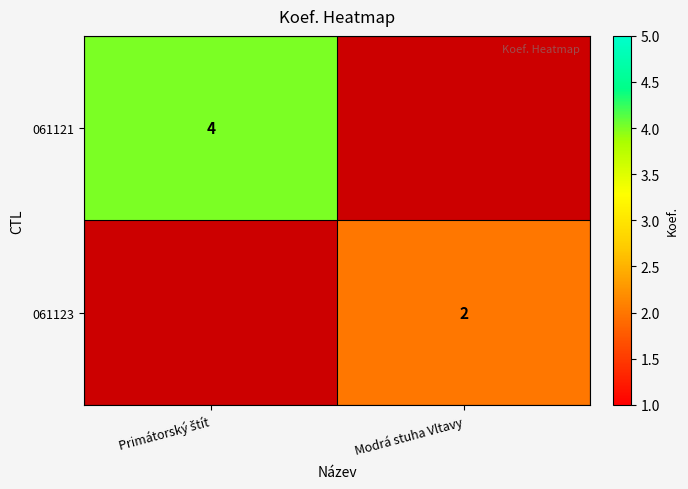

Is it true that 061123 equals 2.9 at Modrá stuha Vltavy?

False